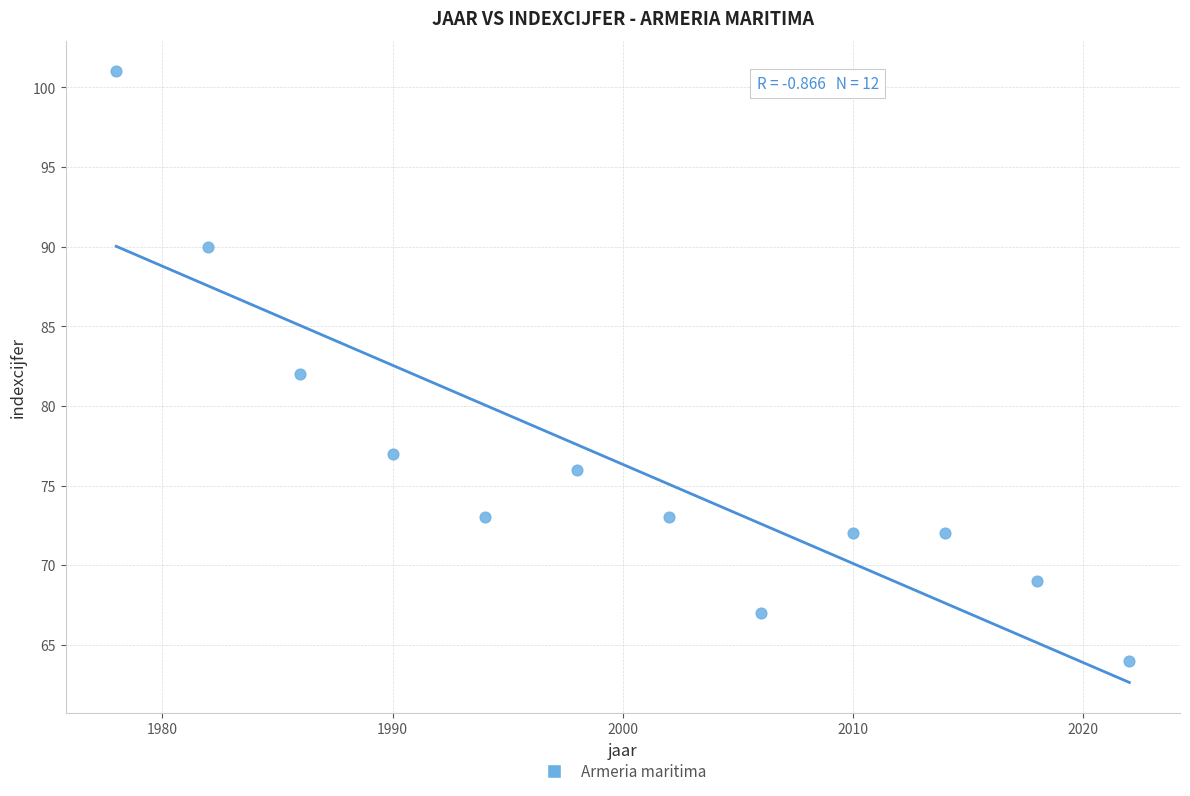

What is the average Y value?

76